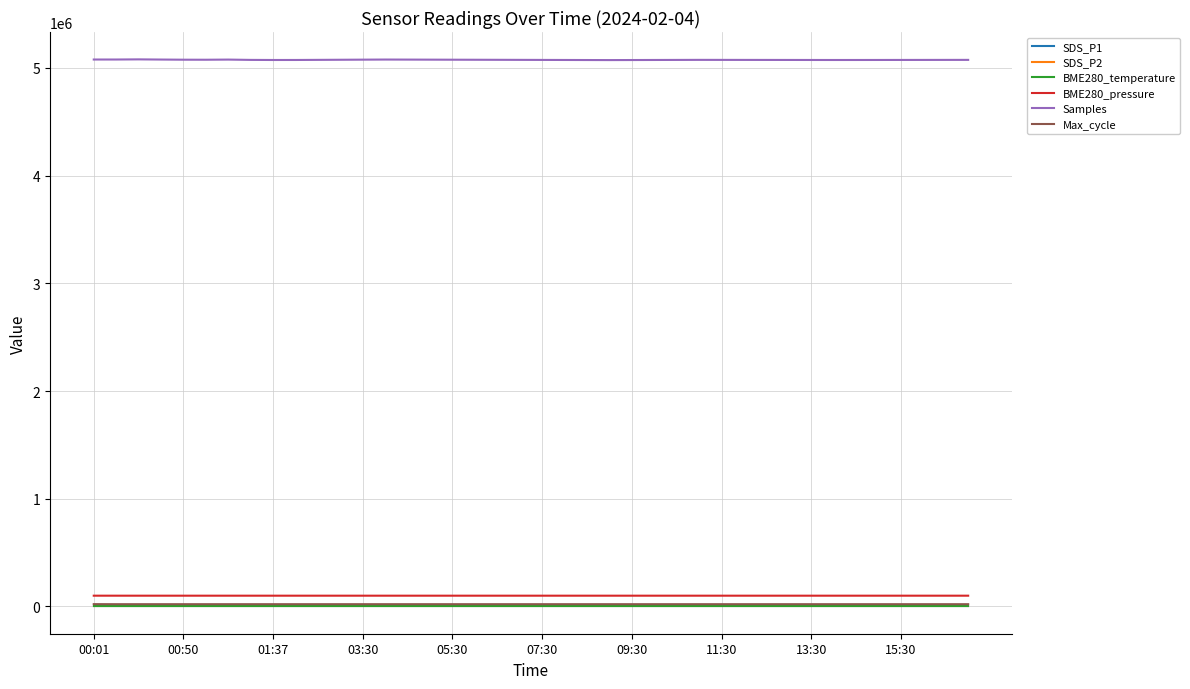

Which series has the largest total across all categories?

Samples